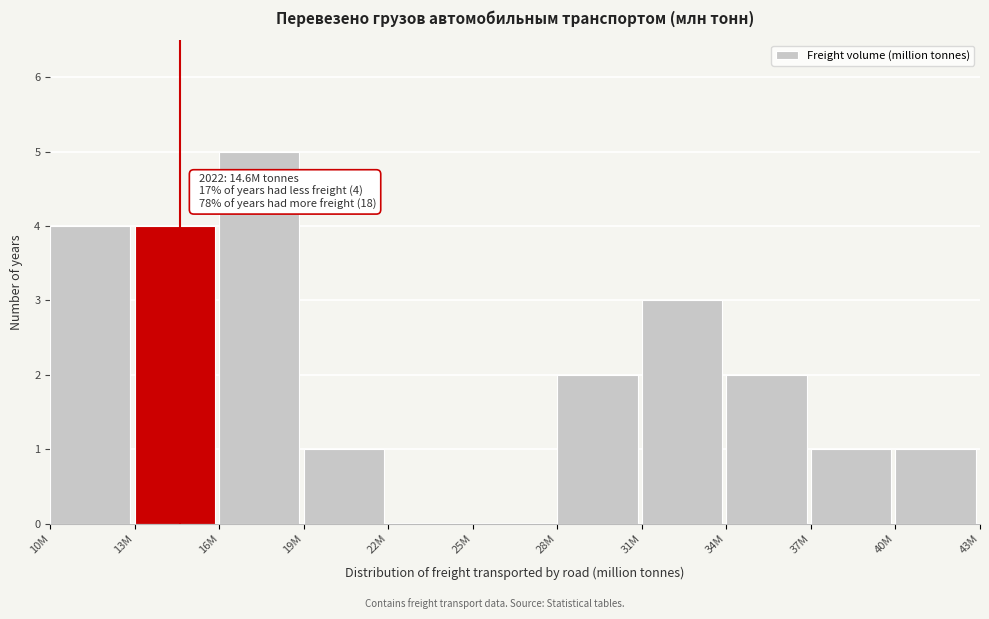

Reading left to right, list all the values displayed in this chart.

10M=4	13M=4	16M=5	19M=1	22M=0	25M=0	28M=2	31M=3	34M=2	37M=1	40M=1